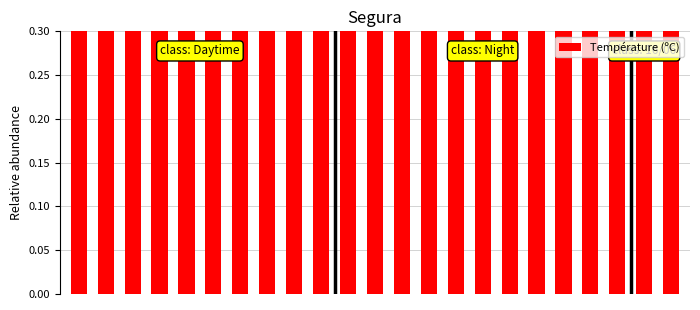

Rank the categories by value from highest to lowest.

2, 3, 4, 5, 1, 6, 7, 0, 8, 9, 22, 21, 20, 19, 18, 17, 10, 16, 15, 14, 11, 13, 12